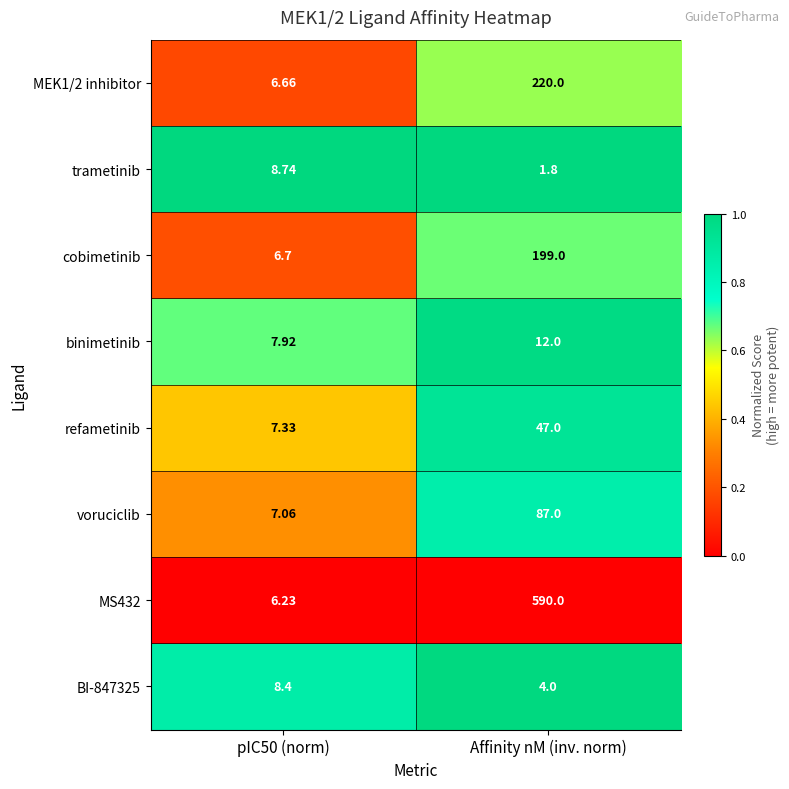

Is the value of MS432 at pIC50 (norm) greater than the value of trametinib at Affinity nM (inv. norm)?

Yes